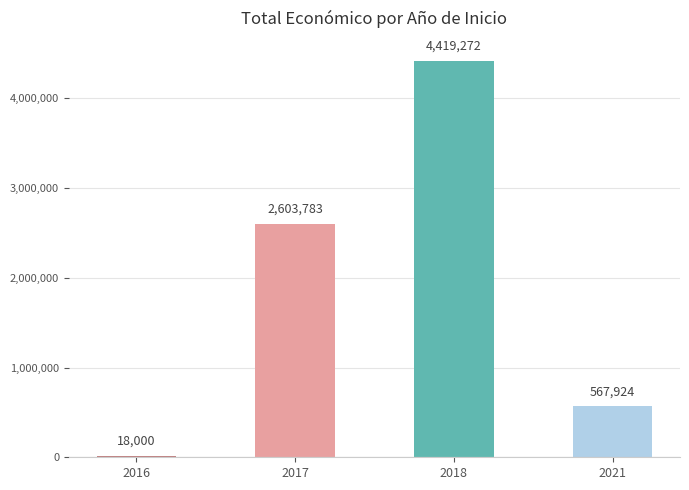

Reading right to left, what are all the values shown in this chart?

2021=567924	2018=4419272	2017=2603783	2016=18000